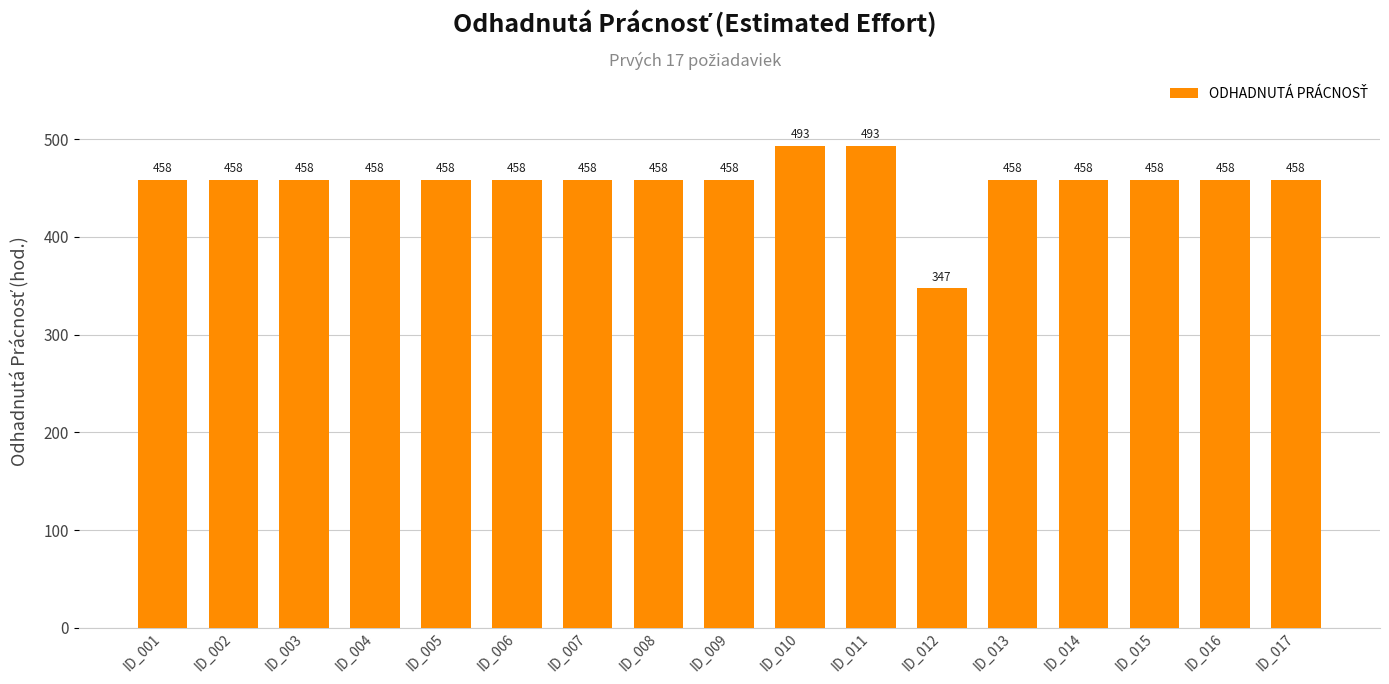

What is the value of the 3rd bar from the left?

457.8